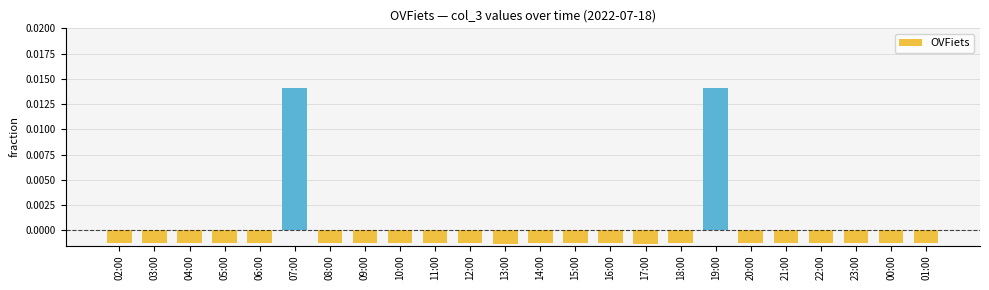

What position from the right is 04:00?

22